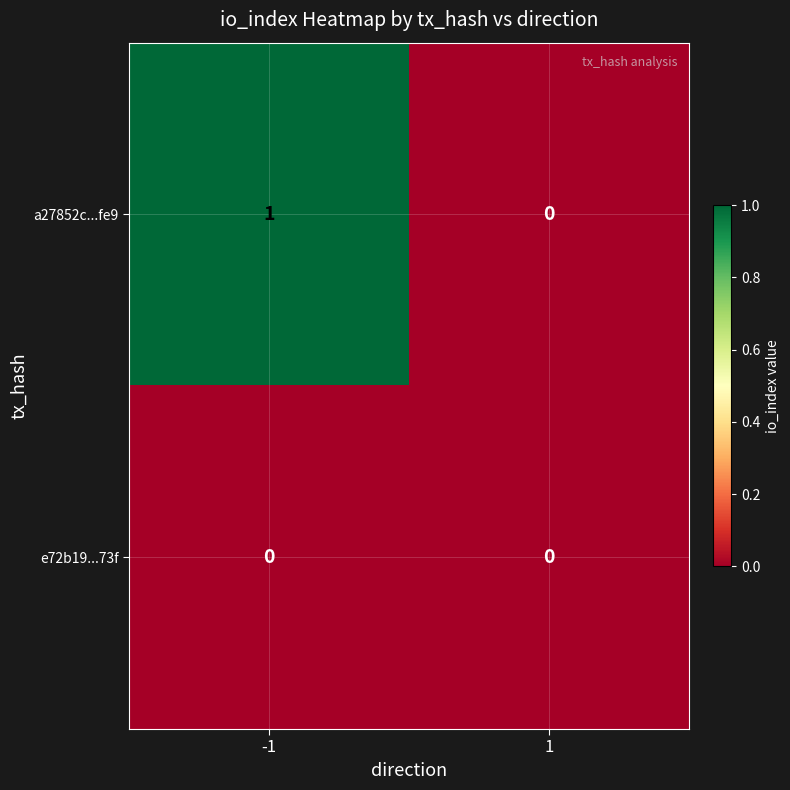

Reading right to left, transcribe all the data shown in this chart.

a27852c...fe9: 1=0	-1=1
e72b19...73f: 1=0	-1=0